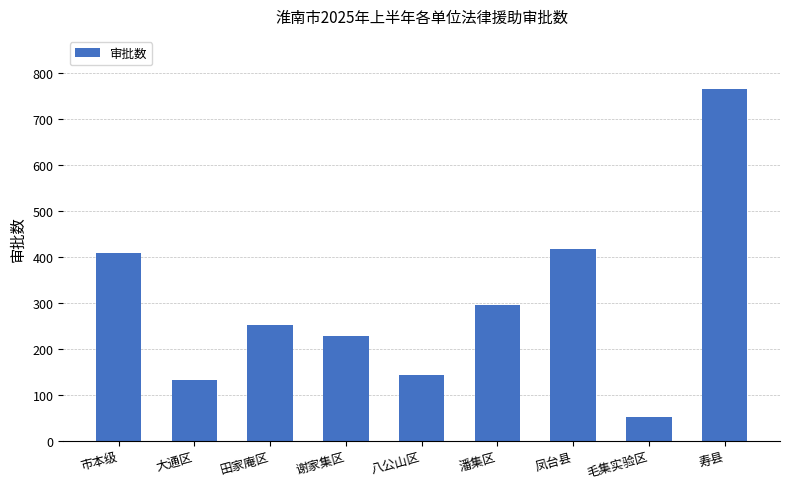

How many data points does each series have?

9